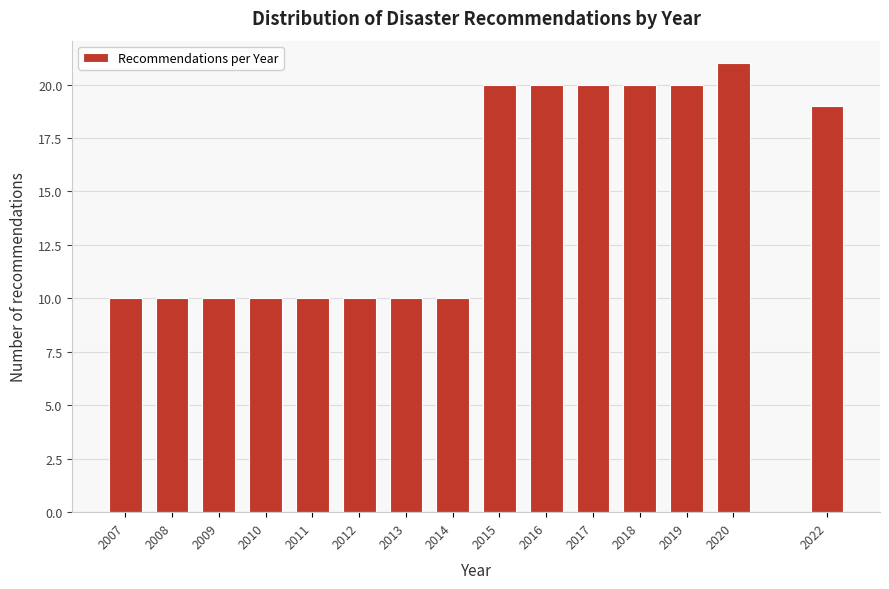

Reading left to right, transcribe all the data shown in this chart.

2007=10	2008=10	2009=10	2010=10	2011=10	2012=10	2013=10	2014=10	2015=20	2016=20	2017=20	2018=20	2019=20	2020=21	2022=19